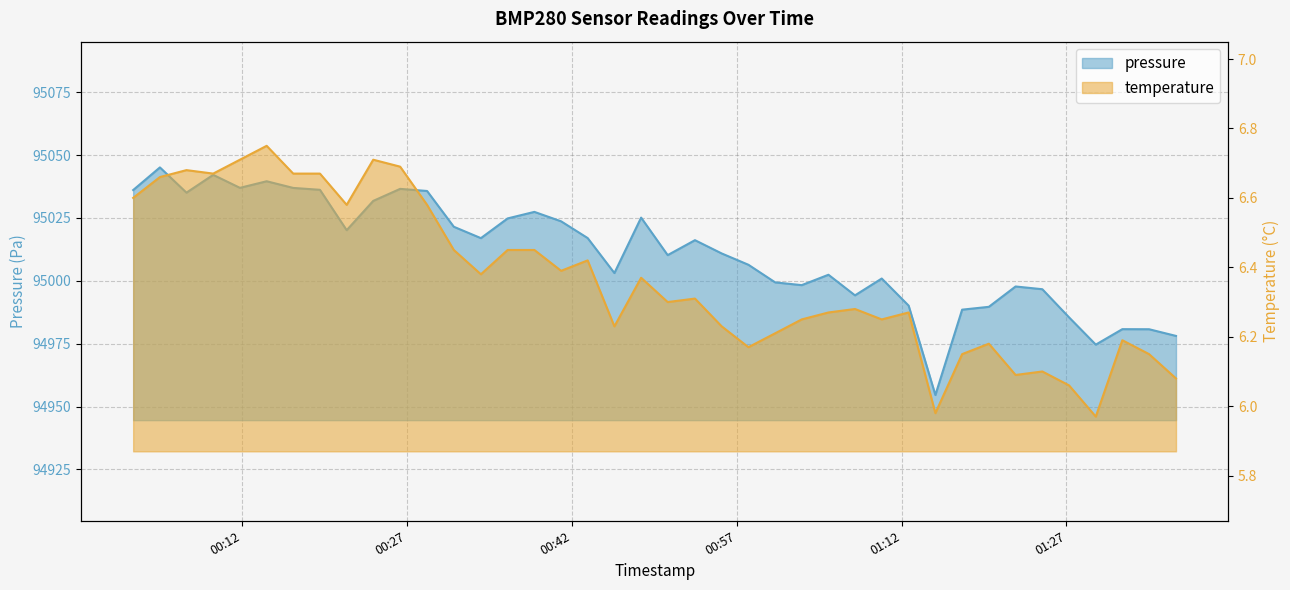

Which series has the widest spread of values?

pressure